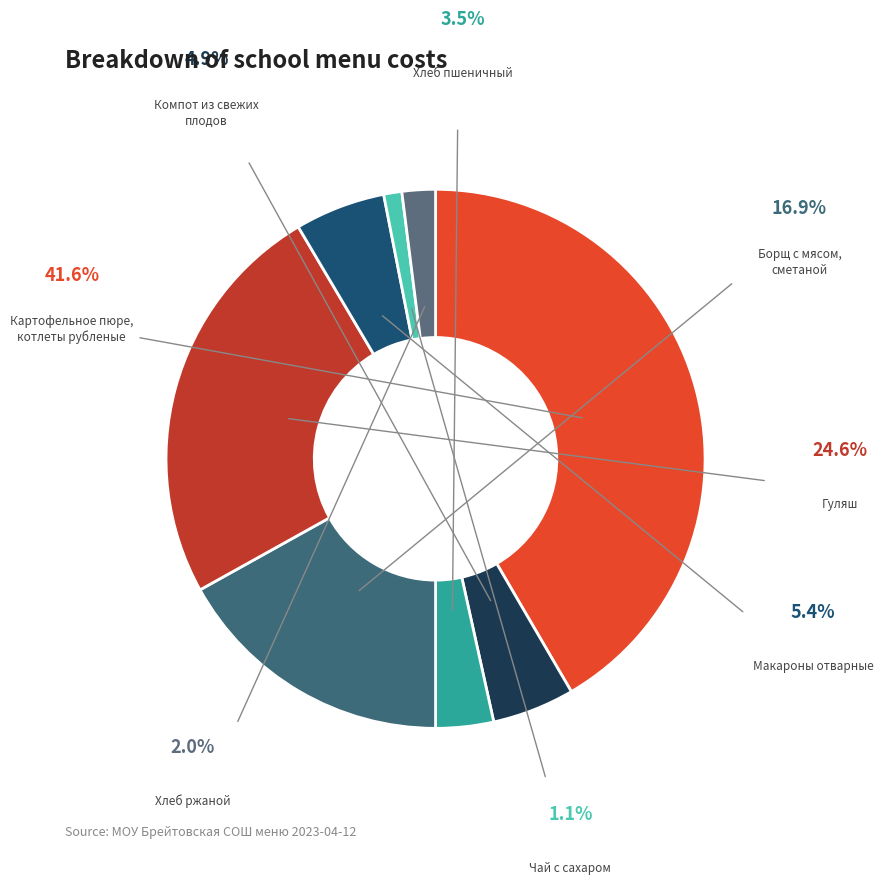

How many slices are in this pie chart?

8